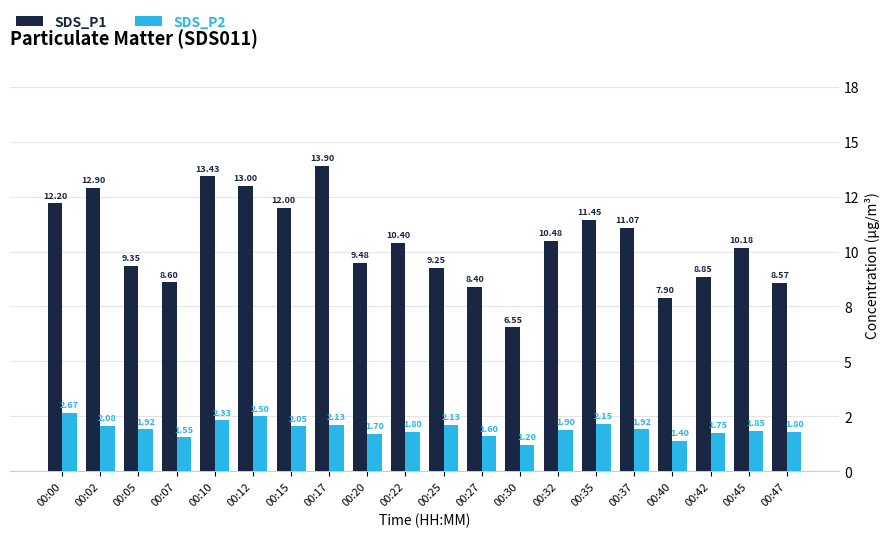

Reading left to right, extract all data points from this chart.

SDS_P1: 12.2	12.9	9.3	8.6	13.4	13.0	12.0	13.9	9.5	10.4	9.2	8.4	6.5	10.5	11.4	11.1	7.9	8.8	10.2	8.6
SDS_P2: 2.7	2.1	1.9	1.6	2.3	2.5	2.0	2.1	1.7	1.8	2.1	1.6	1.2	1.9	2.1	1.9	1.4	1.8	1.9	1.8